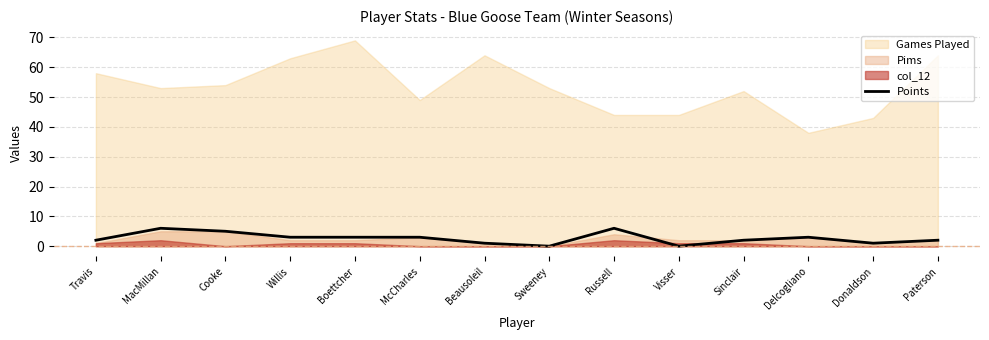

What is the approximate value of Points at Delcogliano?

3